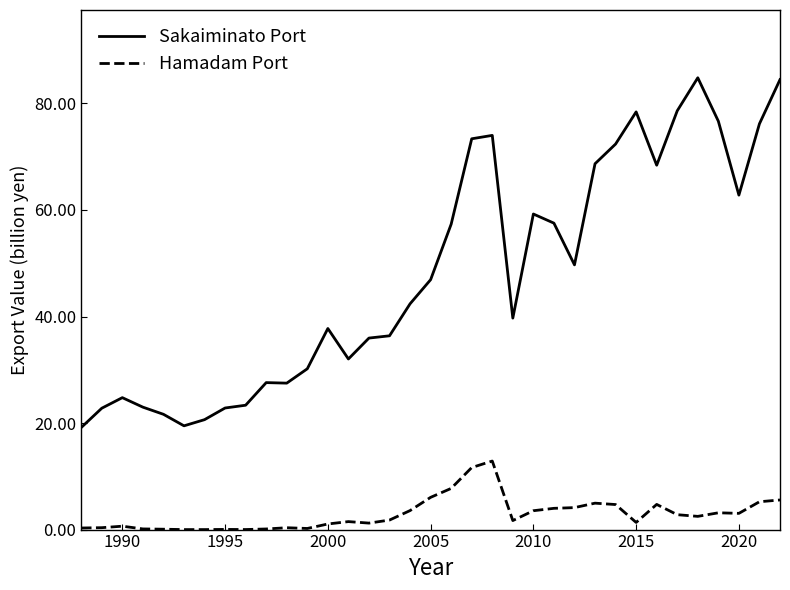

Which series has the widest spread of values?

Sakaiminato Port